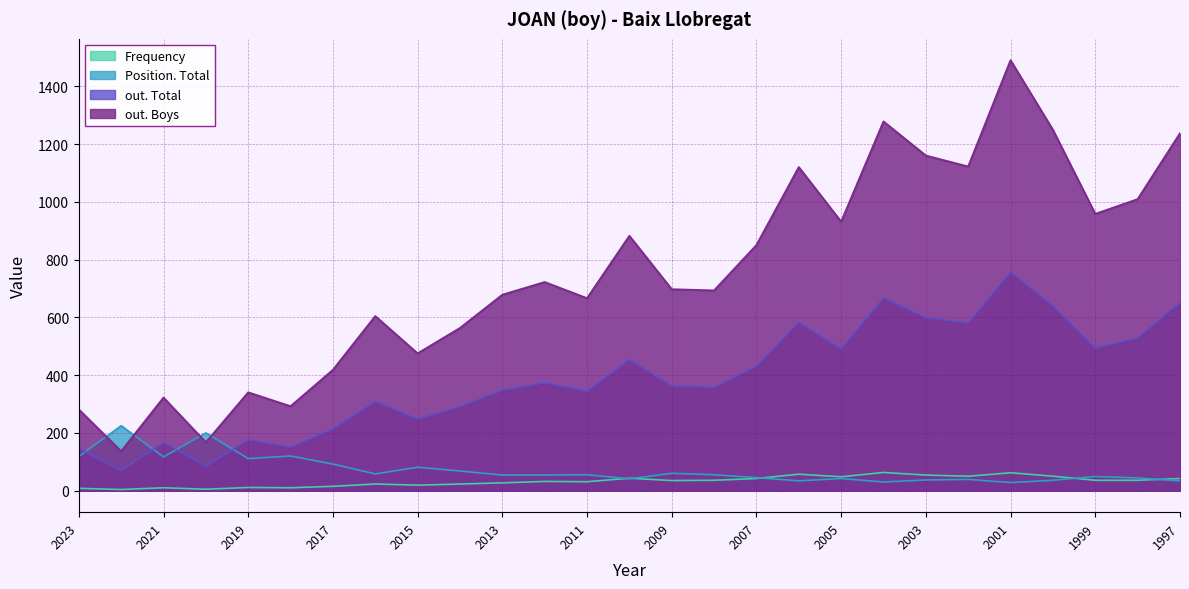

At which label does Position. Total first exceed 54?

2023